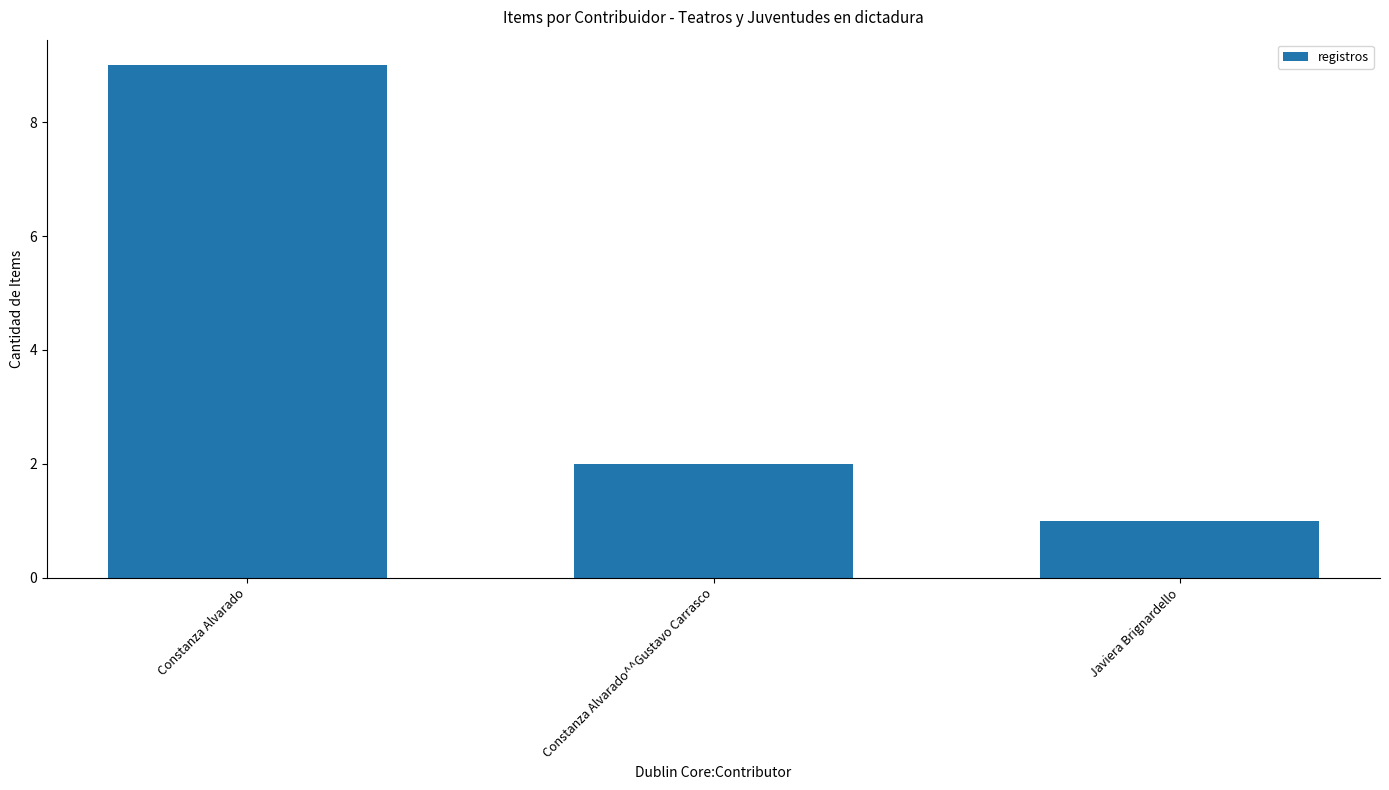

What is the sum of the values at Javiera Brignardello and Constanza Alvarado^^Gustavo Carrasco?

3